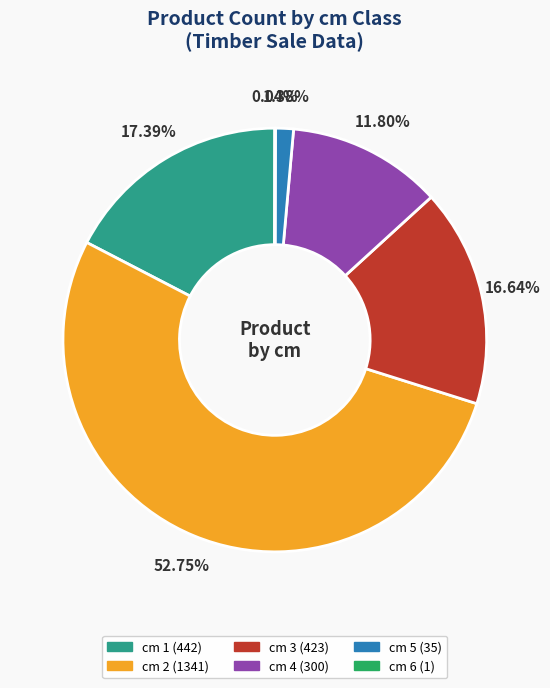

Does any single category account for the majority?

Yes